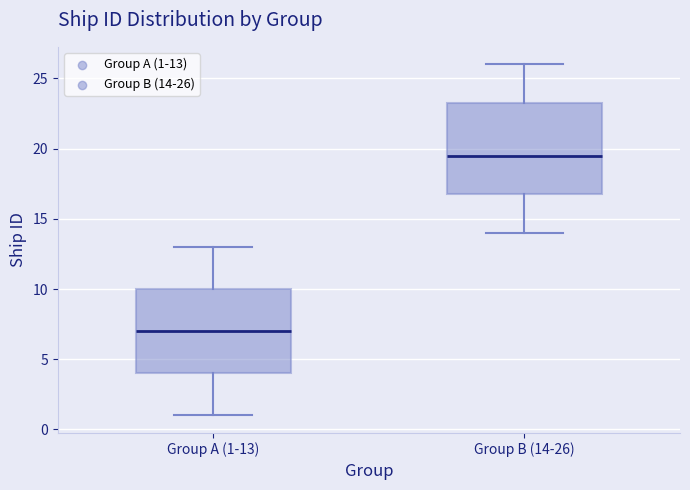

Which box's median line is the highest?

Group B (14-26)